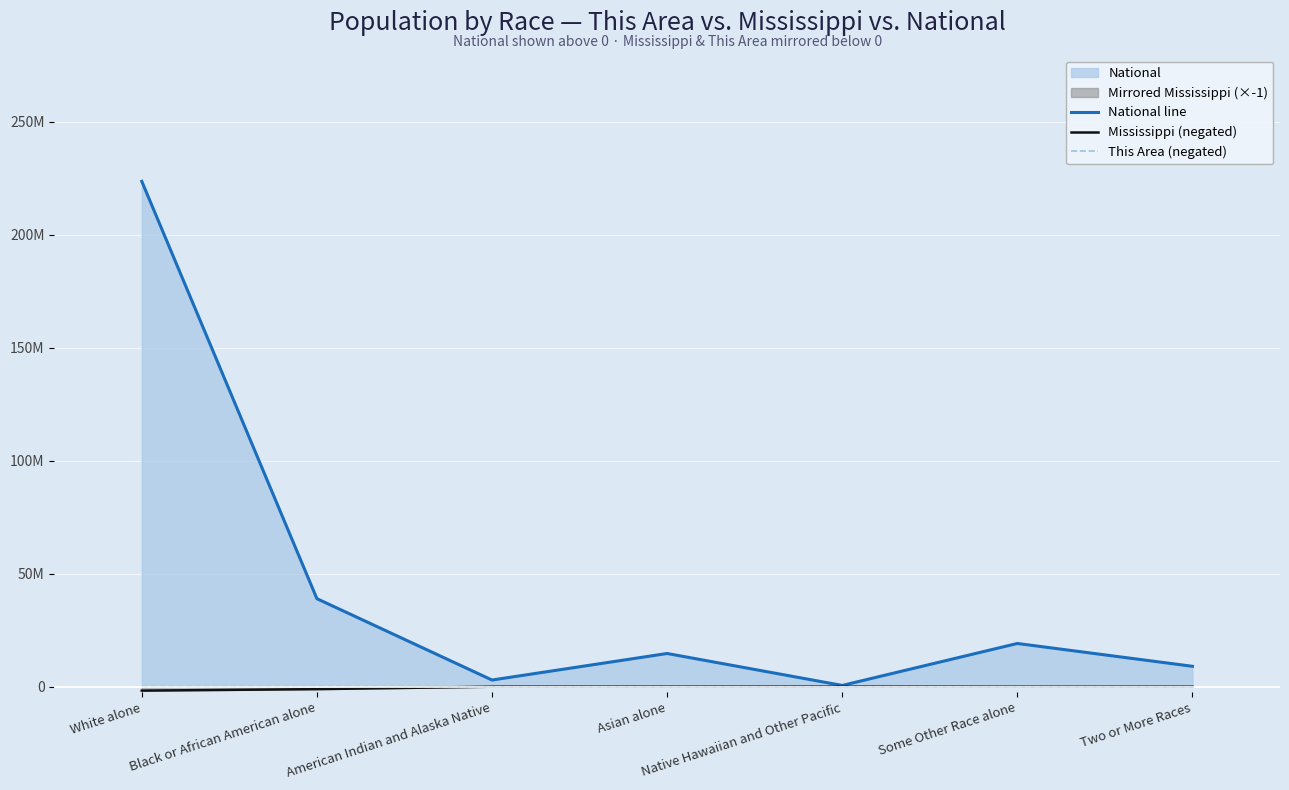

How many lines are shown in the chart?

3